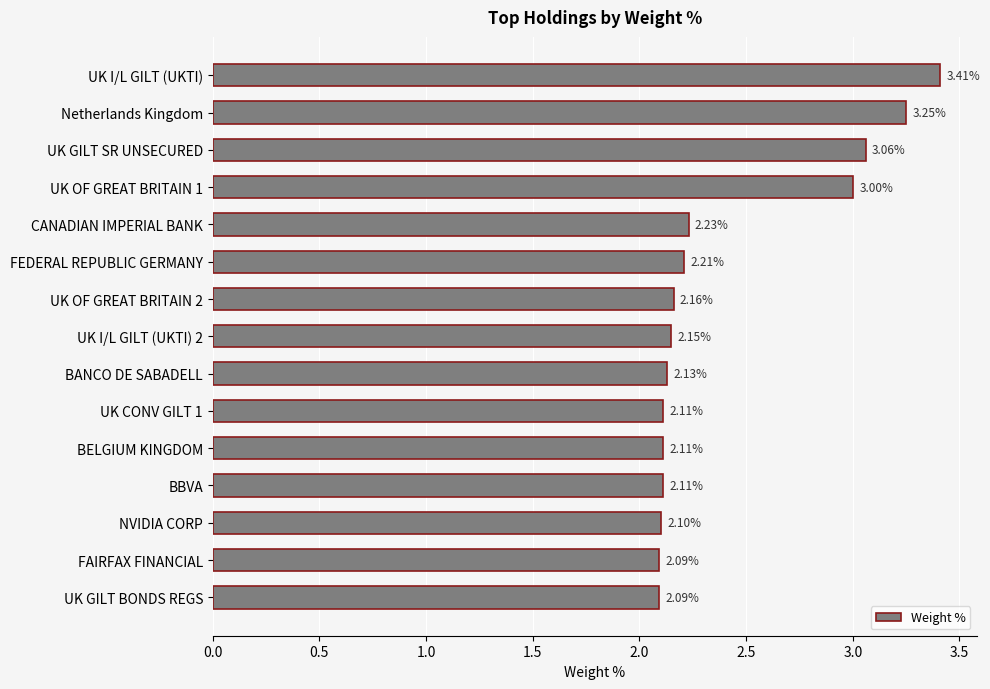

Are the bars grouped side by side (vs. stacked)?

No